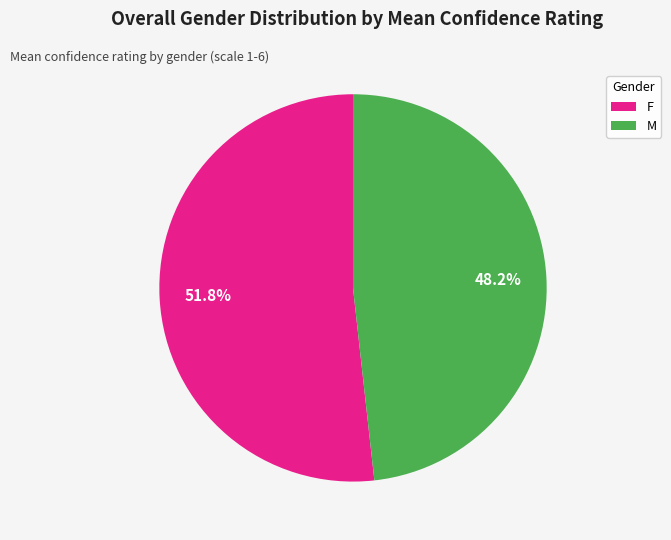

Is the sum of F and M greater than half?

Yes